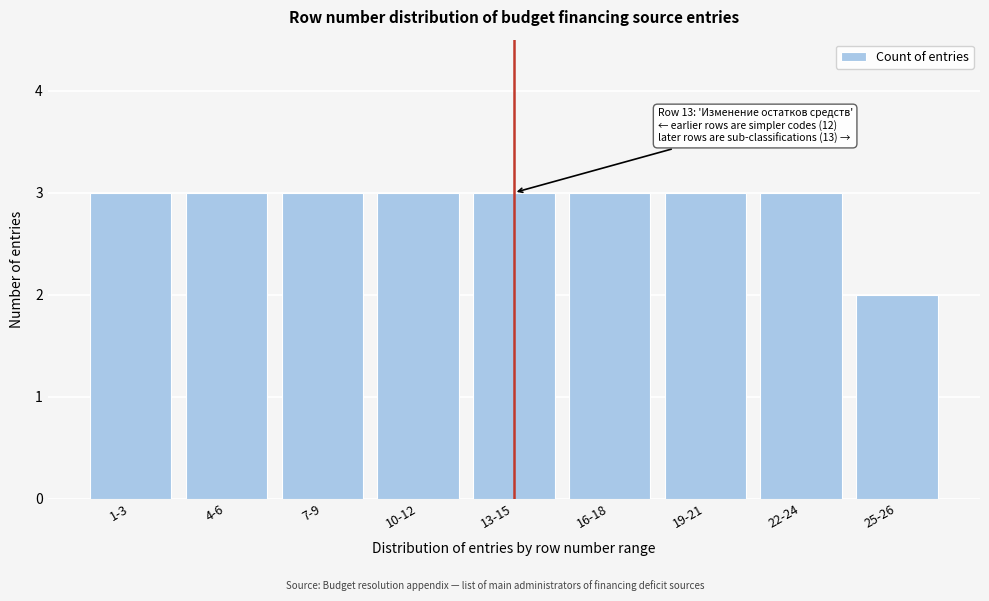

Reading left to right, extract all data points from this chart.

3	3	3	3	3	3	3	3	2